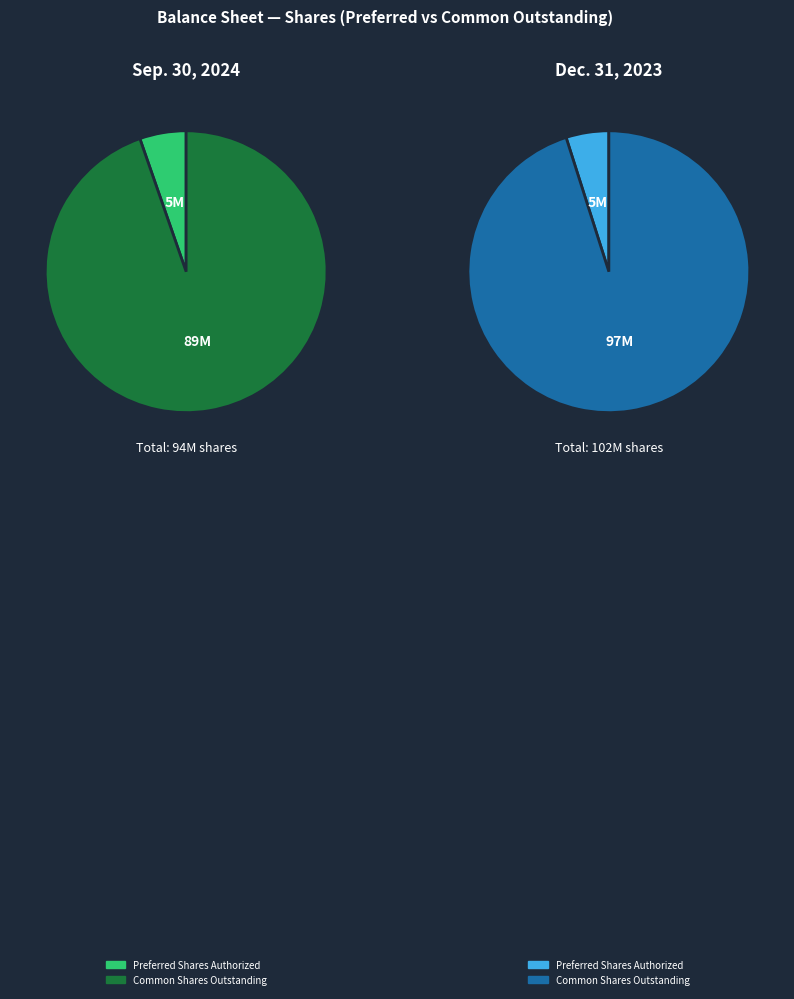

What percentage is the Common Shares Outstanding slice, to the nearest percent?

95%